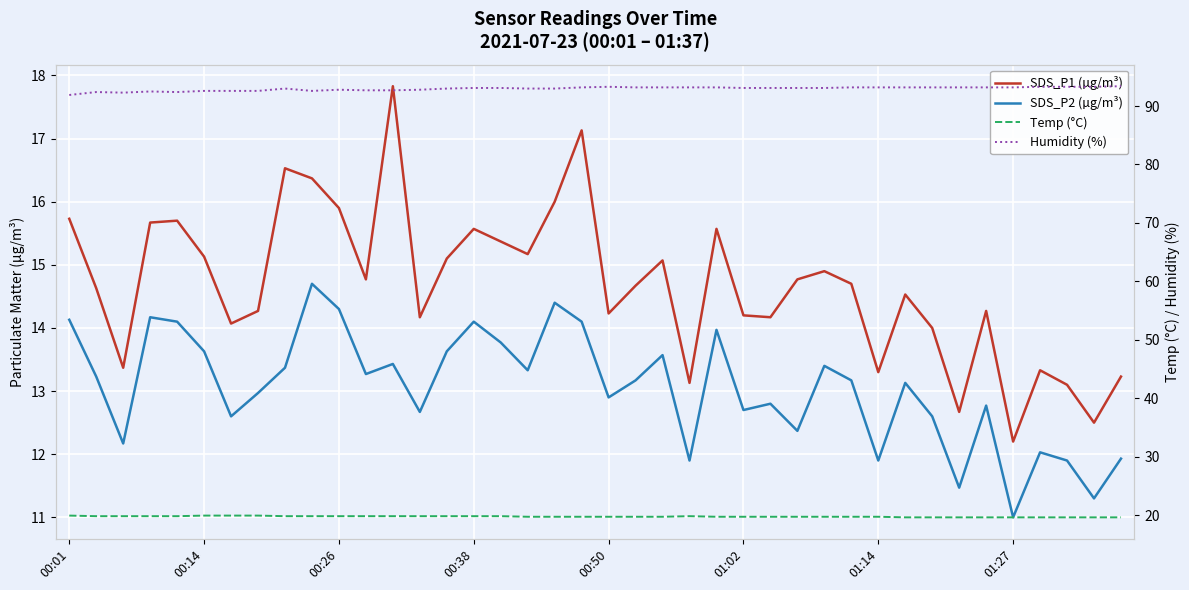

How many distinct data groups are displayed?

4